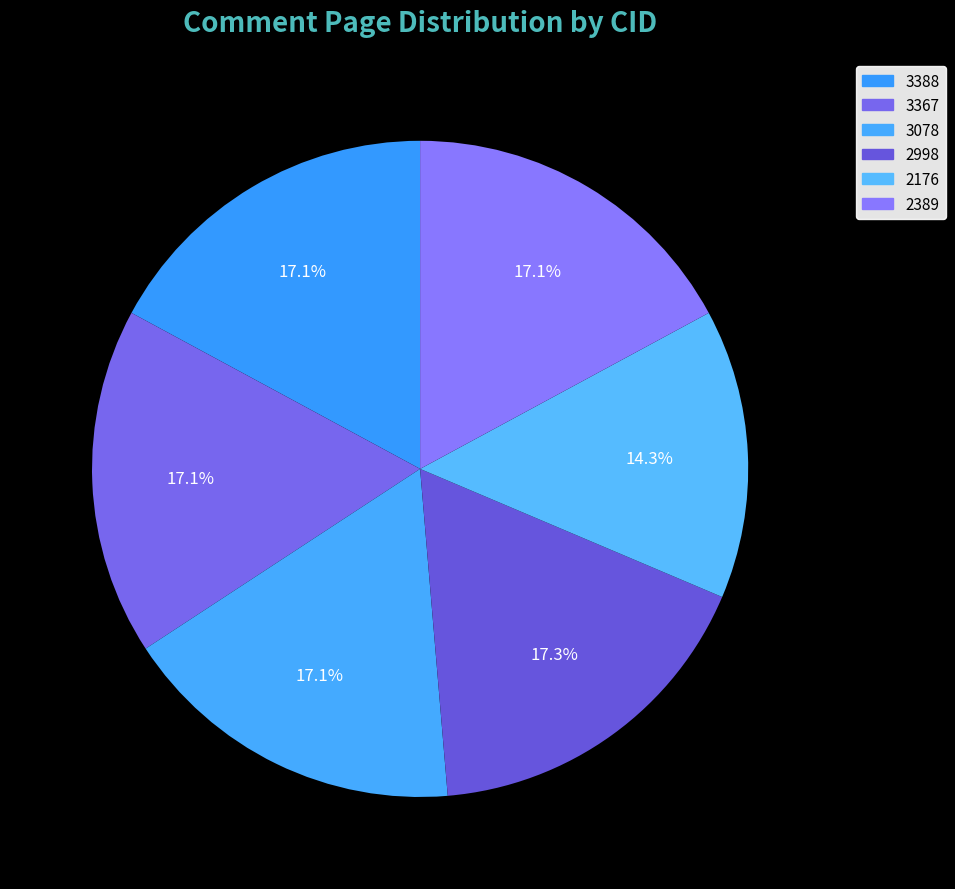

What is the ratio of the value at 3388 to the value at 3078?

1.0